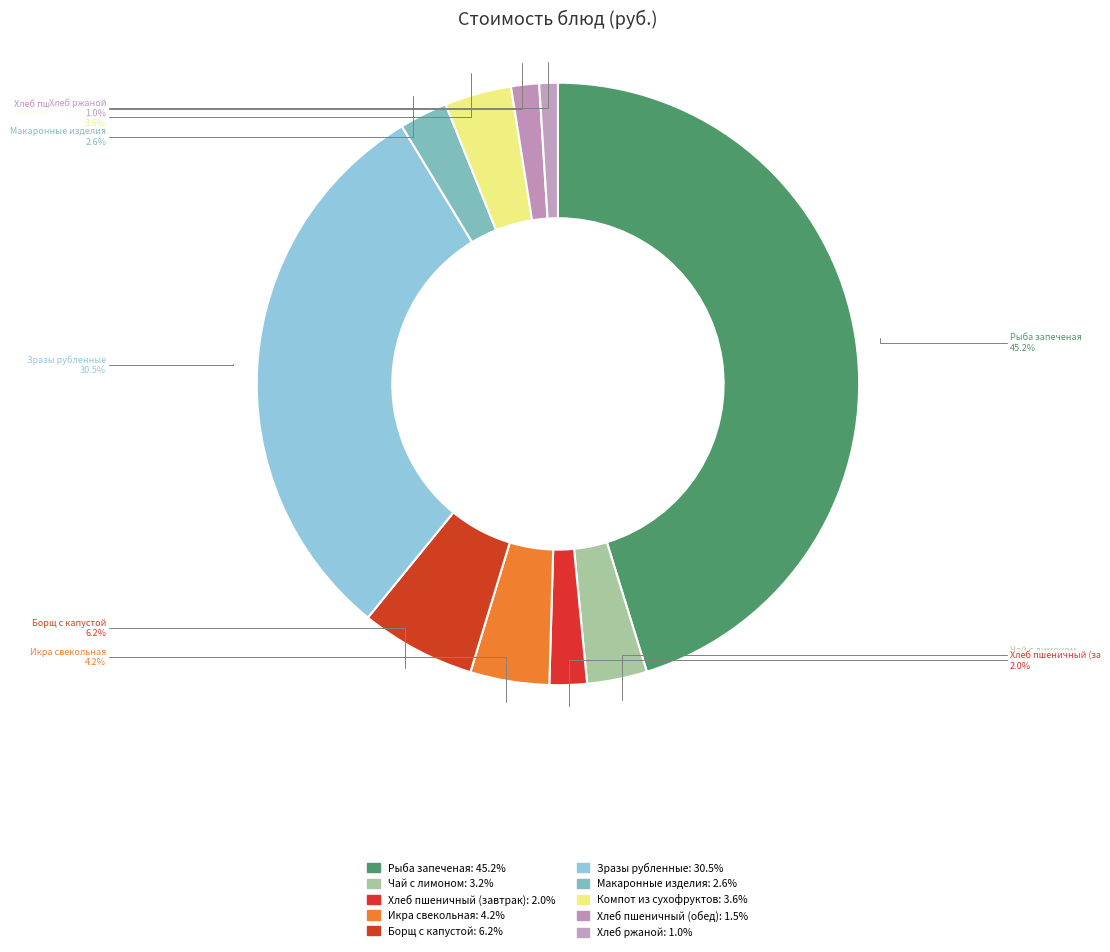

Count the number of slices in the pie.

10